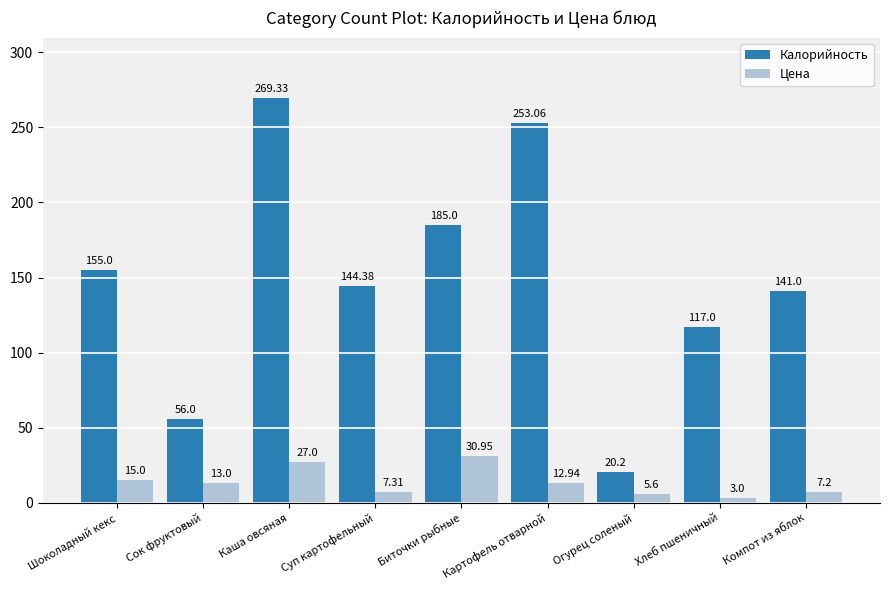

At how many categories does at least one series exceed 145?

4